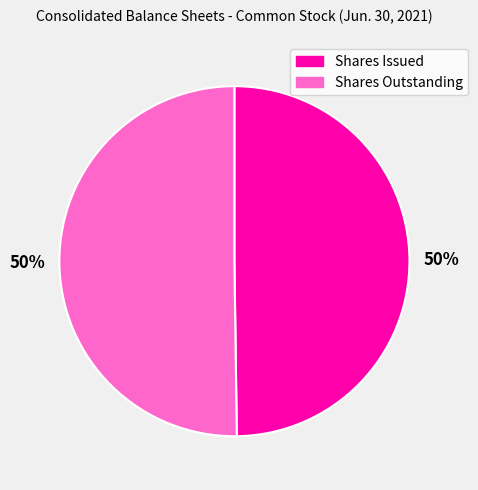

To the nearest percent, what portion does Shares Outstanding represent?

50%